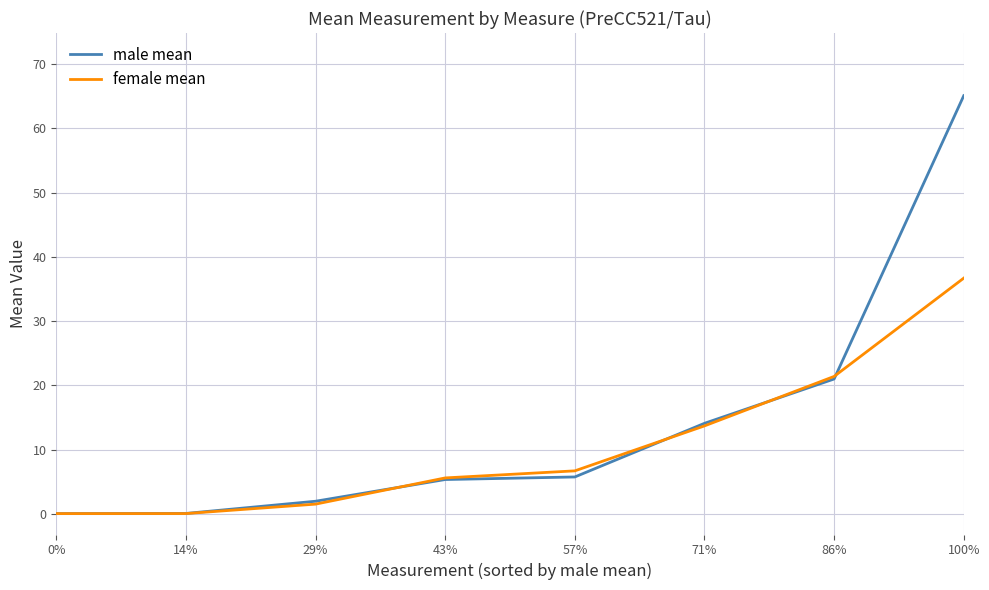

What is the maximum value shown in the chart?

65.1